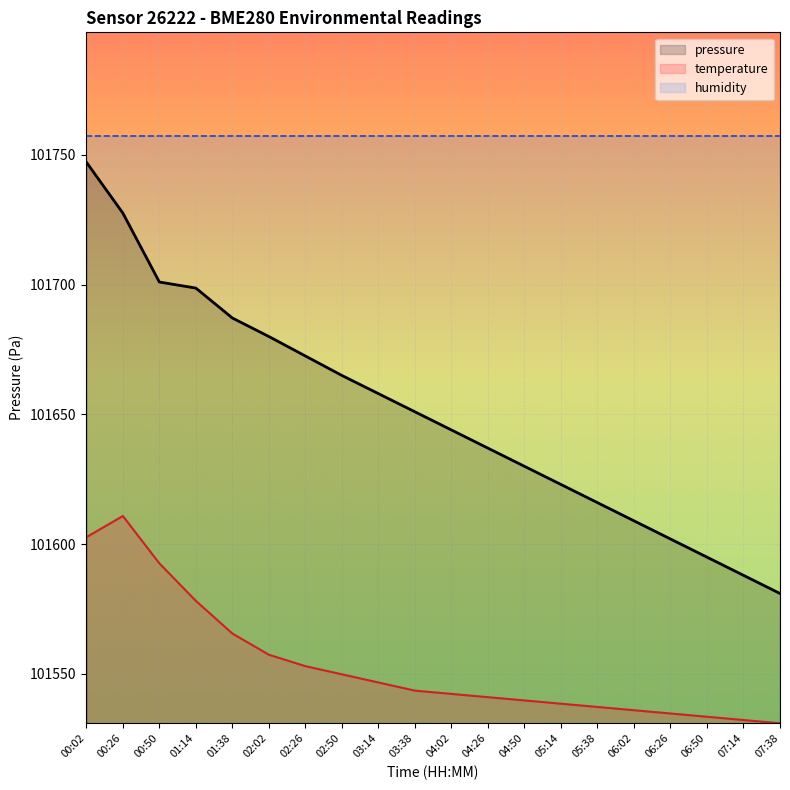

Reading right to left, what are all the values shown in this chart?

pressure: 101581.0	101588.0	101595.0	101602.0	101609.0	101616.0	101623.0	101630.0	101637.0	101644.0	101651.0	101658.0	101665.0	101672.5	101680.0	101687.1	101698.7	101701.0	101727.6	101747.2
temperature: 101531.0	101532.3	101533.5	101534.8	101536.0	101537.3	101538.5	101539.8	101541.1	101542.3	101543.6	101546.7	101549.9	101553.0	101557.4	101565.6	101578.2	101592.6	101610.9	101602.7